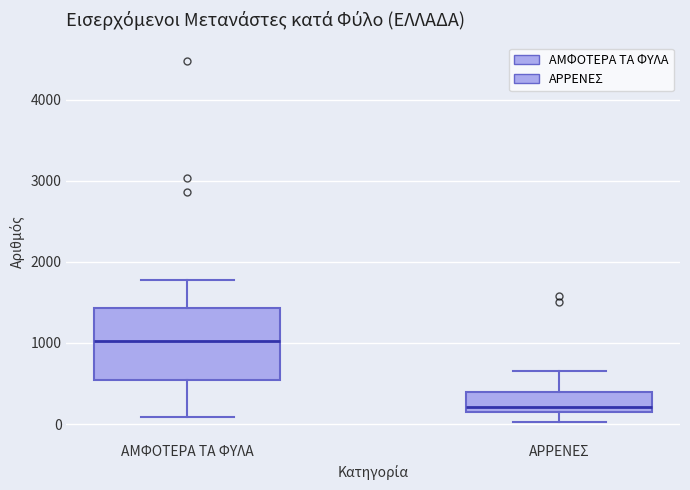

Reading left to right, read every box against the y-axis: the position of its median line, the range the box covers, and the ends of its whiskers. The values are not printed on the chart, so give them approximately, as read against the axis.

ΑΜΦΟΤΕΡΑ ΤΑ ΦΥΛΑ: median 1000, box 500 to 1400, whiskers 100 to 1800
ΑΡΡΕΝΕΣ: median 200, box 100 to 400, whiskers 0 to 600